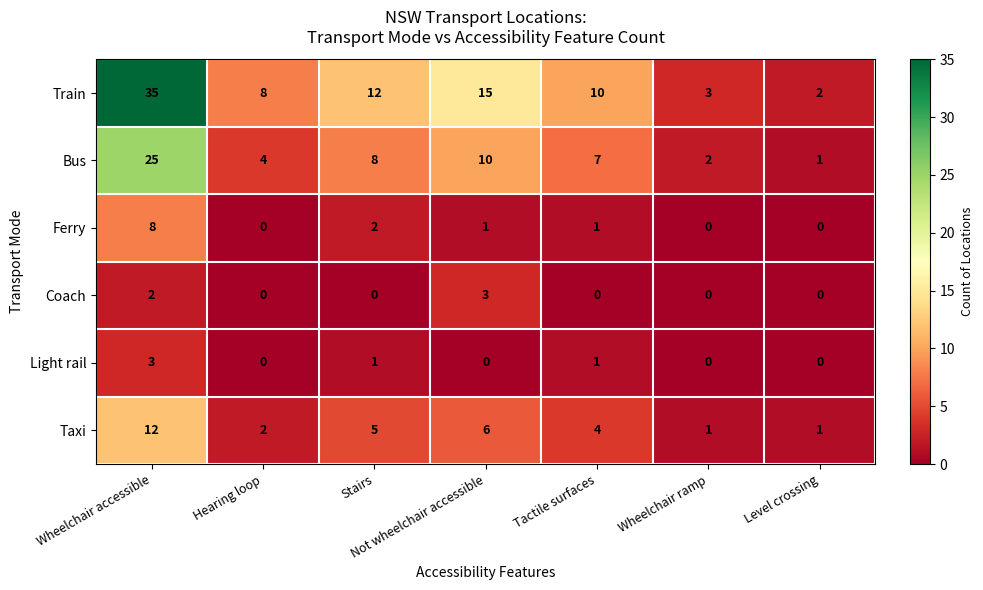

Which series changed the most between Wheelchair accessible and Stairs?

Train